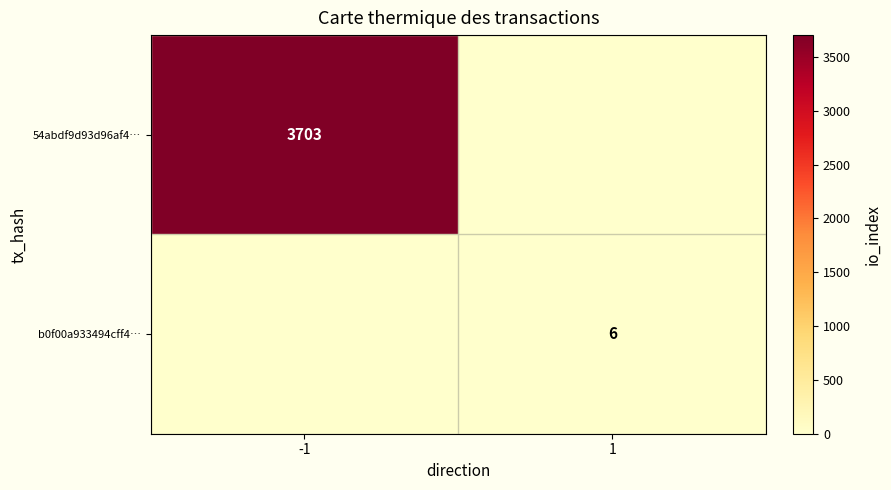

The value of 54abdf9d93d96af4… at -1 is 6106. True or false?

False